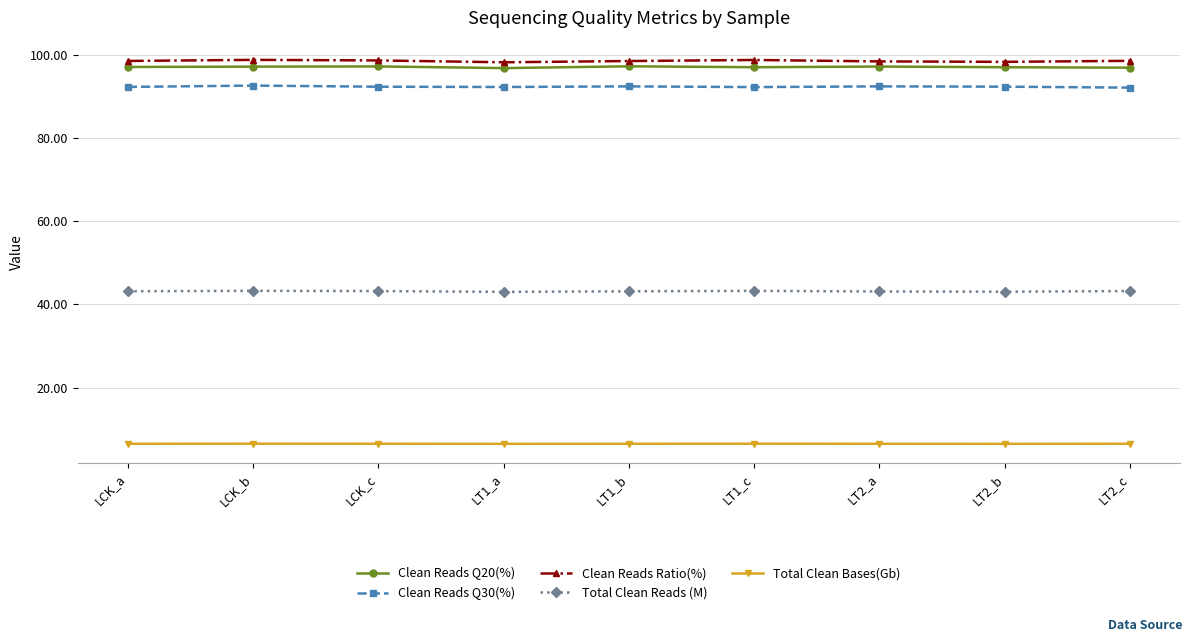

The value of Clean Reads Ratio(%) at LT1_a is 139.5. True or false?

False